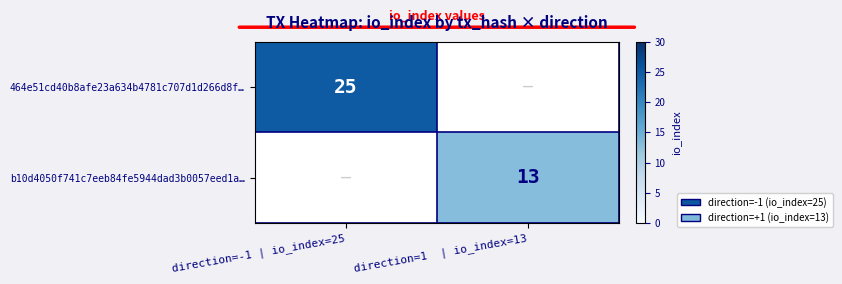

Is the value of 464e51cd40b8afe23a634b4781c707d1d266d8f… at direction=-1 | io_index=25 greater than the value of b10d4050f741c7eeb84fe5944dad3b0057eed1a… at direction=1  | io_index=13?

Yes